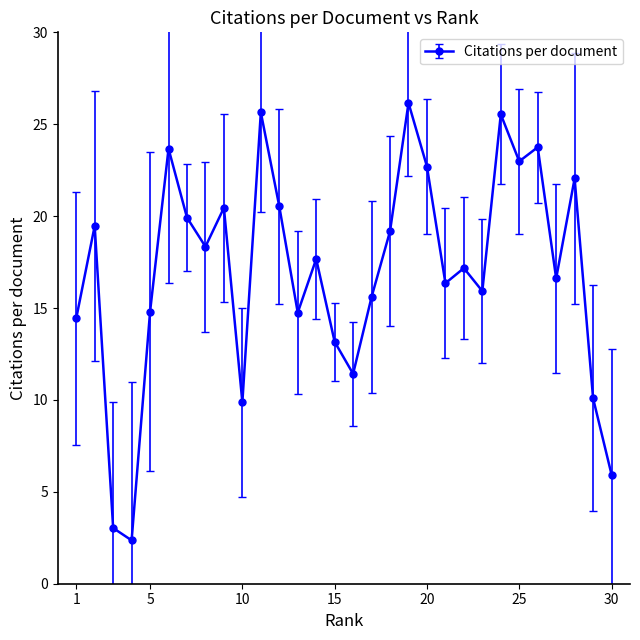

What is the smallest value displayed?

2.4